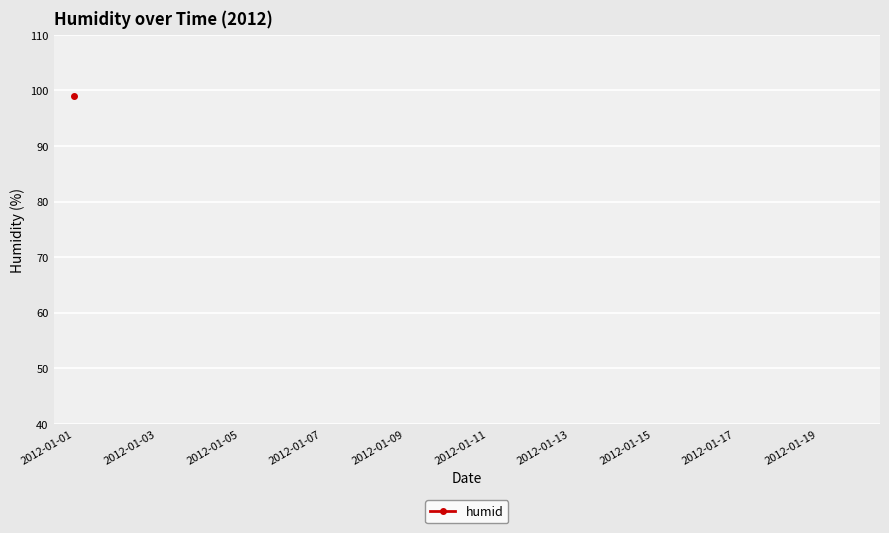

The value at 2012-01-15 is 15. True or false?

False